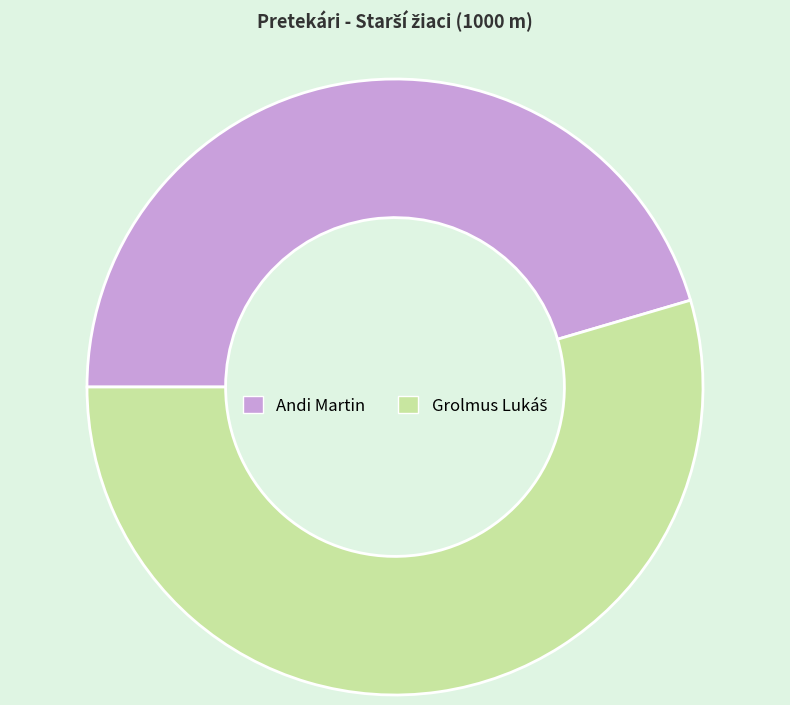

What is the smallest slice in the pie chart?

Andi Martin